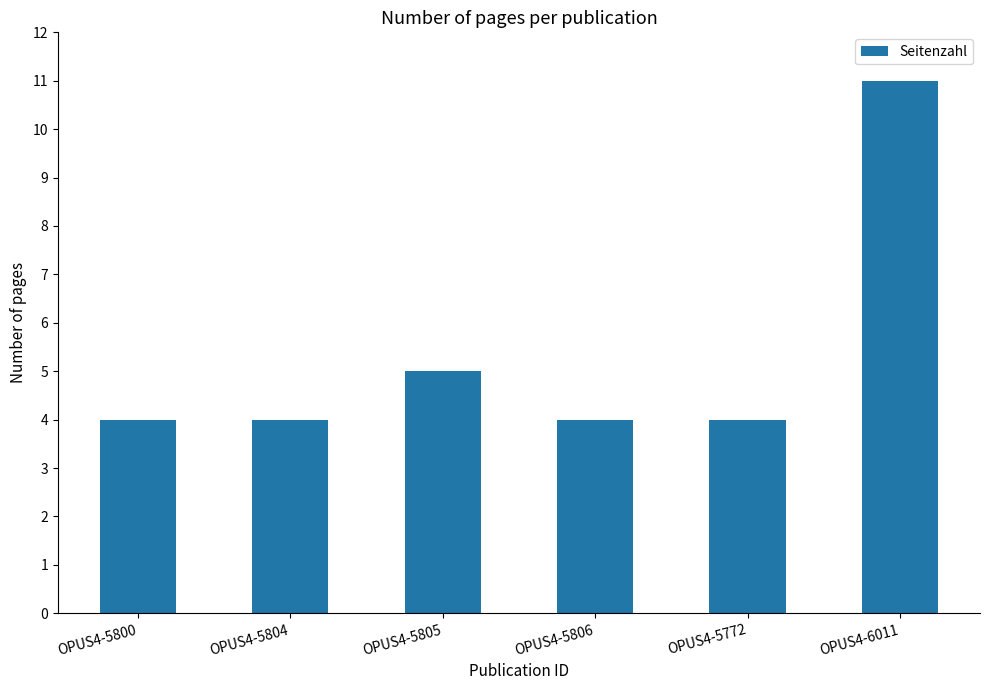

The value at OPUS4-6011 is 11. True or false?

True